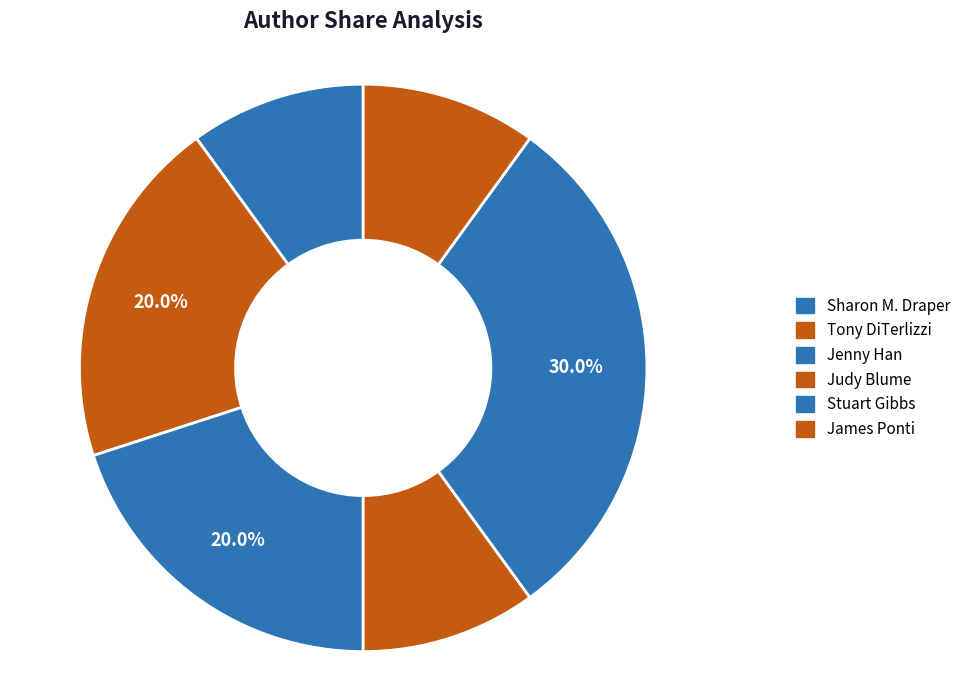

What is the smallest slice in the pie chart?

Judy Blume